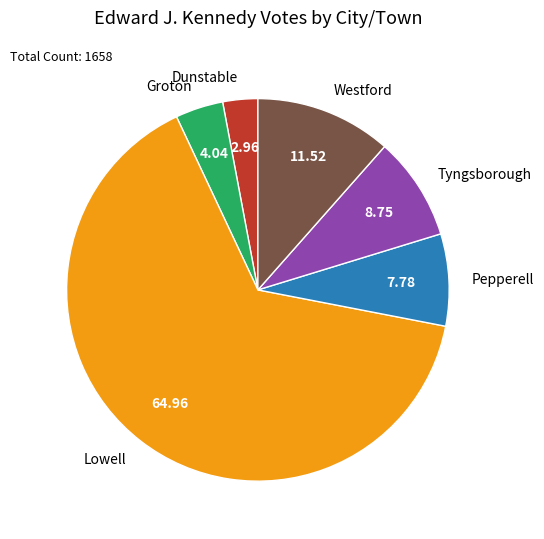

Approximately how many times larger is the value at Westford compared to Pepperell?

1.5